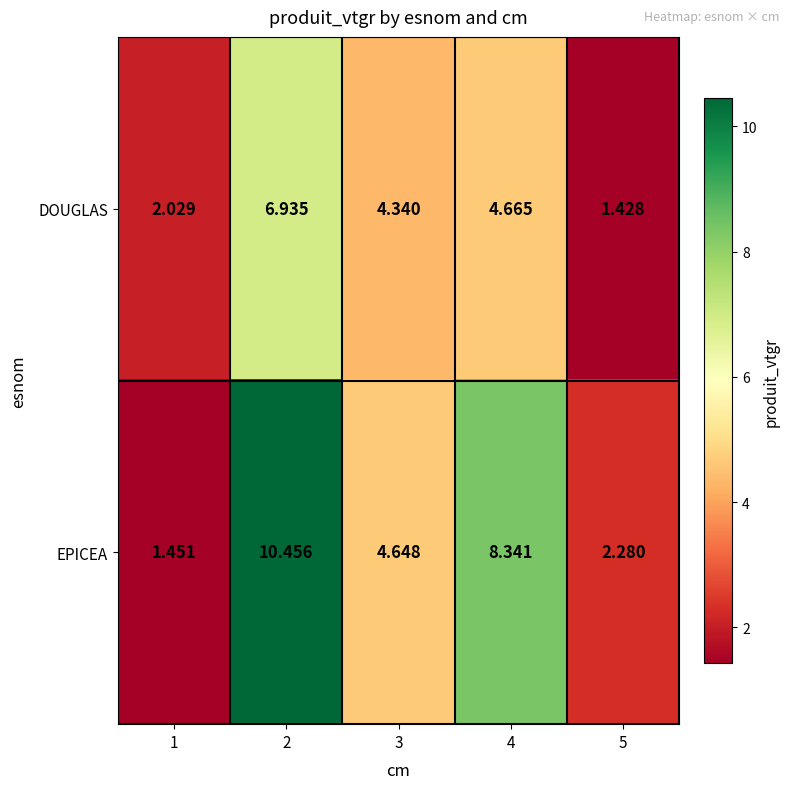

Which series changed the most between 1 and 3?

EPICEA